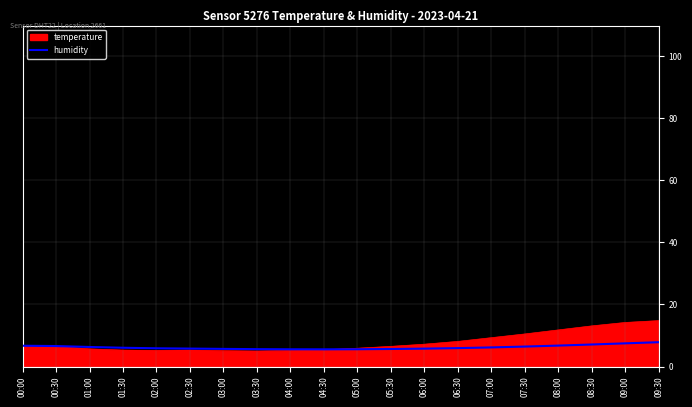

What position from the right is 03:30?

13